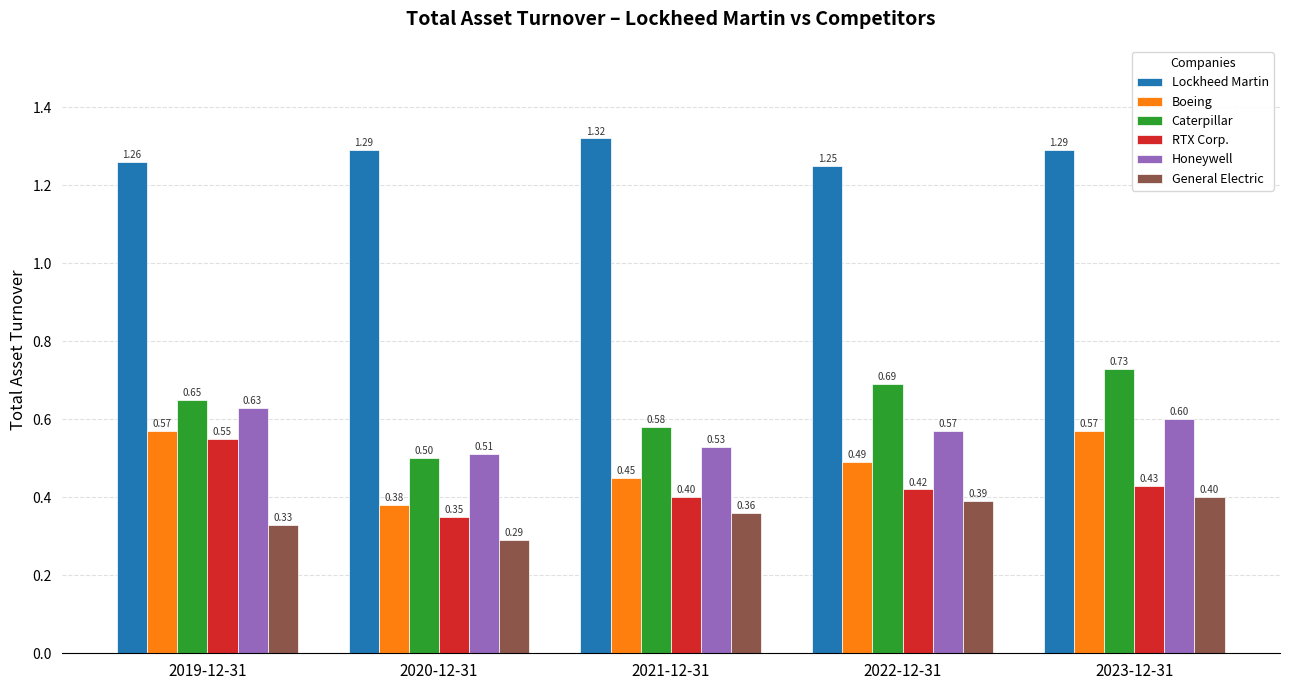

Does the chart contain any negative values?

No